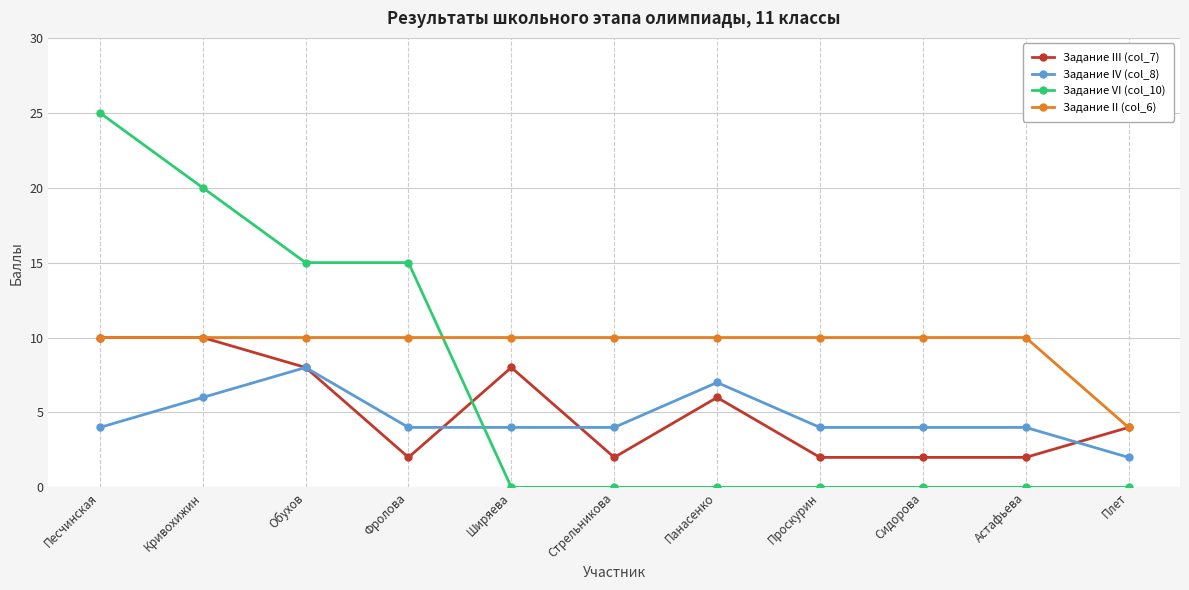

What is the sum of the Задание IV (col_8) values at Сидорова and Ширяева?

8